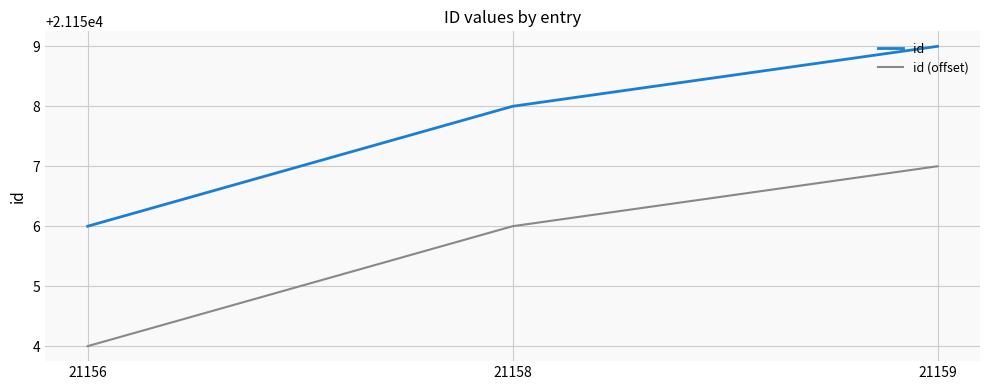

Which series has the largest total across all categories?

id